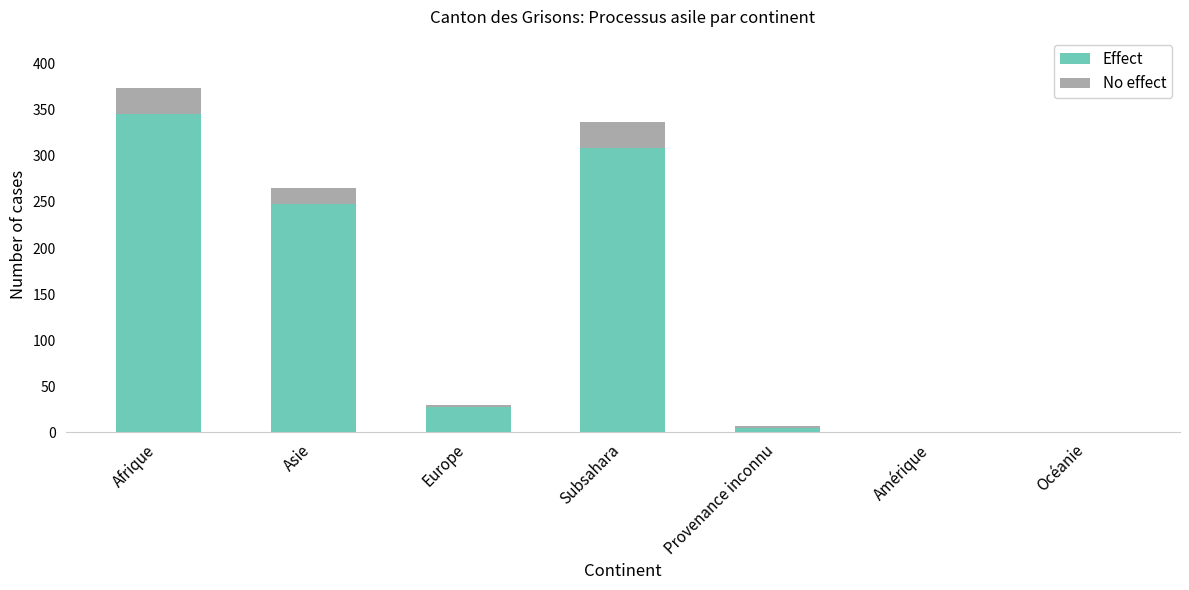

The Effect series shows 5 at Provenance inconnu. True or false?

True